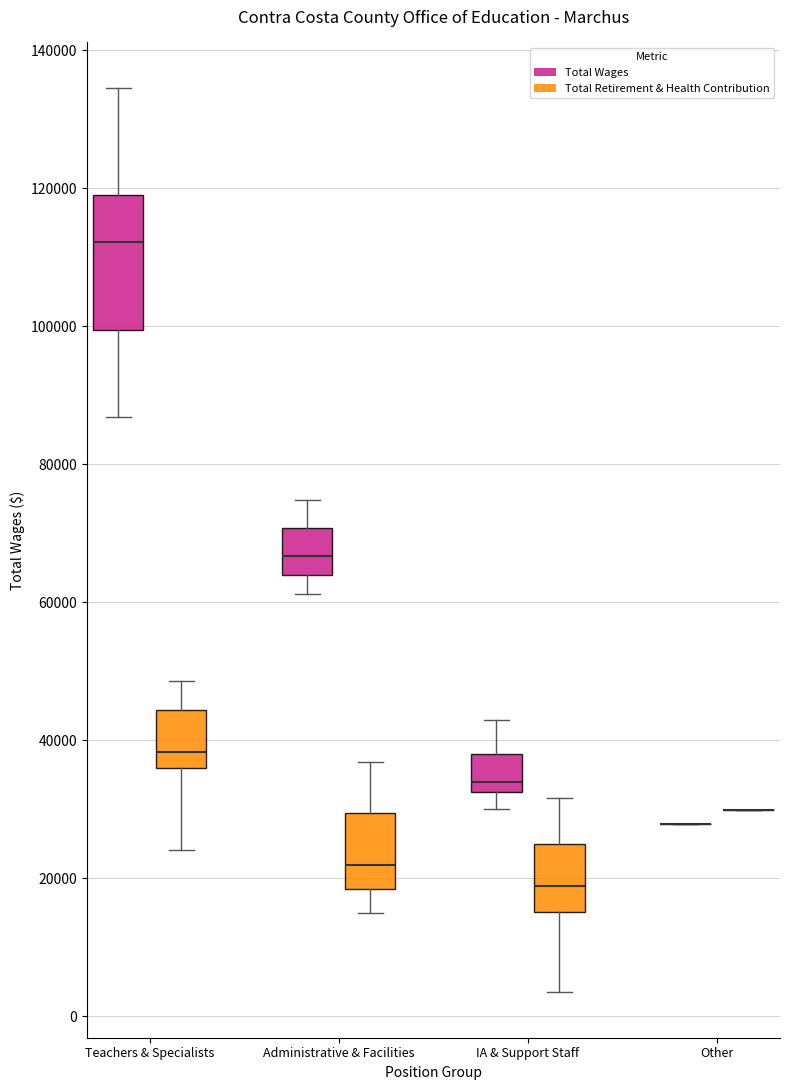

Reading left to right, transcribe this box plot: for each box, give where its median line is, the range the box spans, and where its two whiskers end, as read against the y-axis. The values are not printed on the chart, so give them approximately, as read against the axis.

Teachers & Specialists (Total Wages): median 112000, box 100000 to 118000, whiskers 86000 to 134000
Teachers & Specialists (Total Retirement & Health Contribution): median 38000, box 36000 to 44000, whiskers 24000 to 48000
Administrative & Facilities (Total Wages): median 66000, box 64000 to 70000, whiskers 62000 to 74000
Administrative & Facilities (Total Retirement & Health Contribution): median 22000, box 18000 to 30000, whiskers 14000 to 36000
IA & Support Staff (Total Wages): median 34000, box 32000 to 38000, whiskers 30000 to 42000
IA & Support Staff (Total Retirement & Health Contribution): median 18000, box 16000 to 26000, whiskers 4000 to 32000
Other (Total Wages): box collapsed to a line at 28000, whiskers 28000 to 28000
Other (Total Retirement & Health Contribution): box collapsed to a line at 30000, whiskers 30000 to 30000